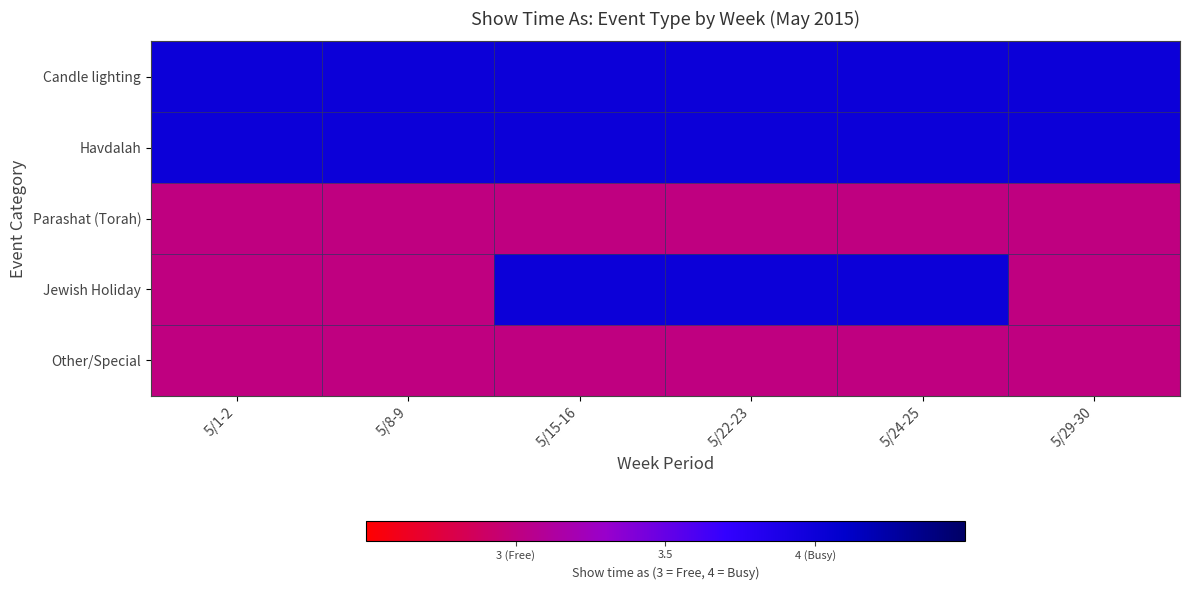

What is the total value across all series at 5/22-23?

18